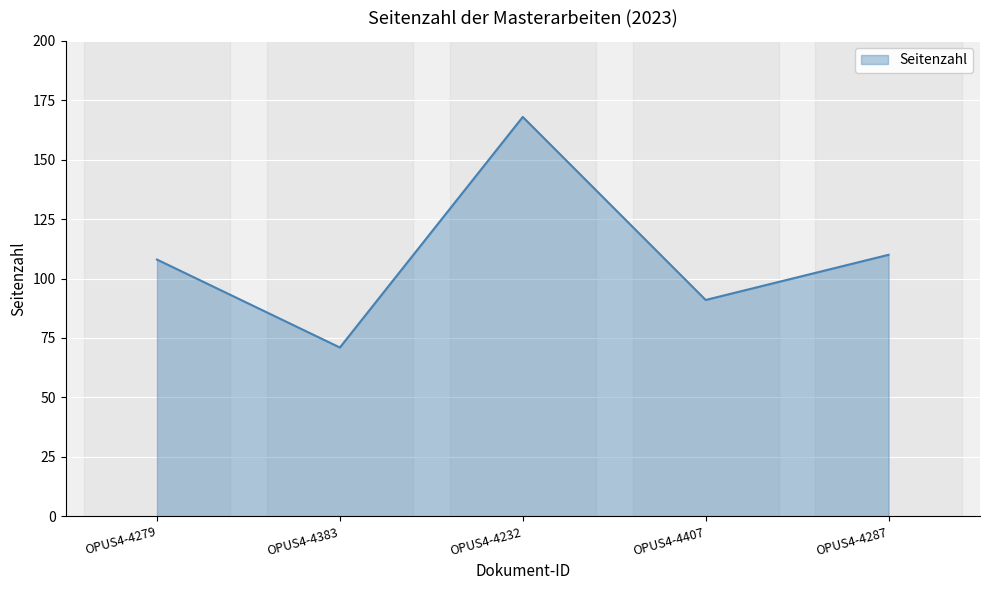

True or false: there are more than 0 points higher than both neighbors.

True